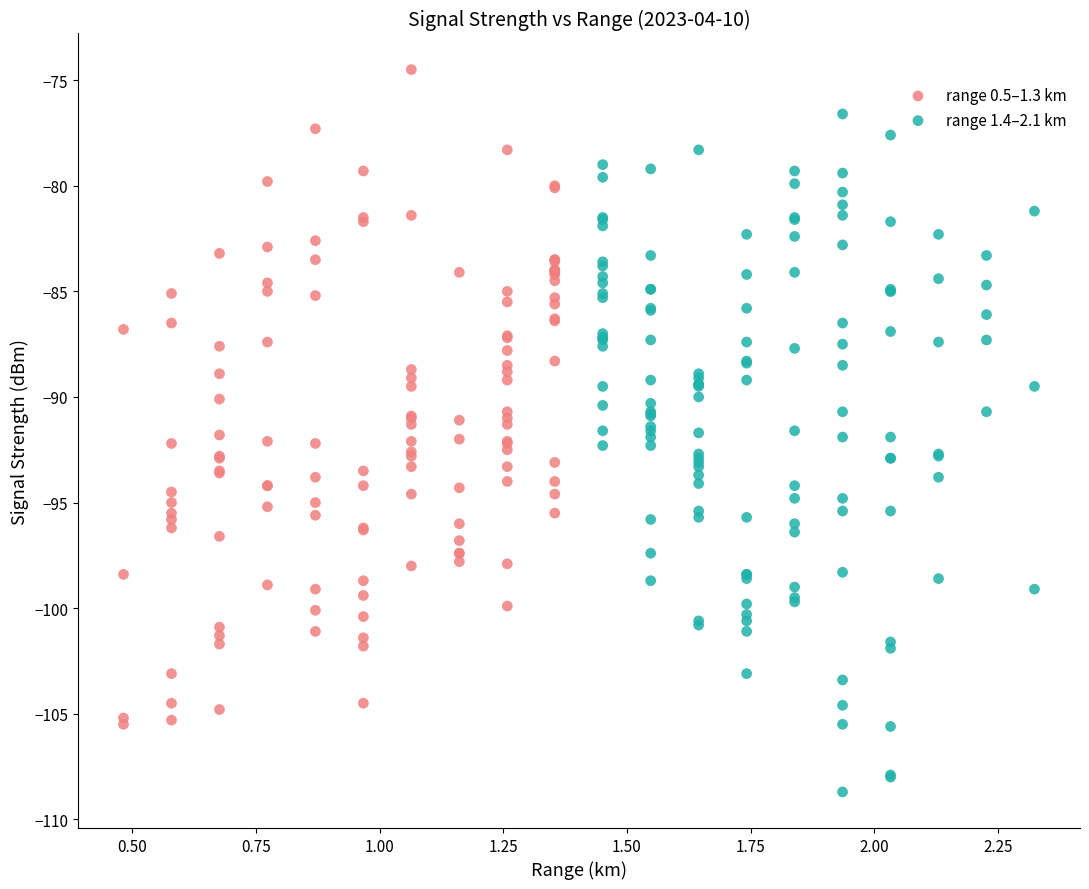

Which series contains the lowest Y value?

range 1.4–2.1 km